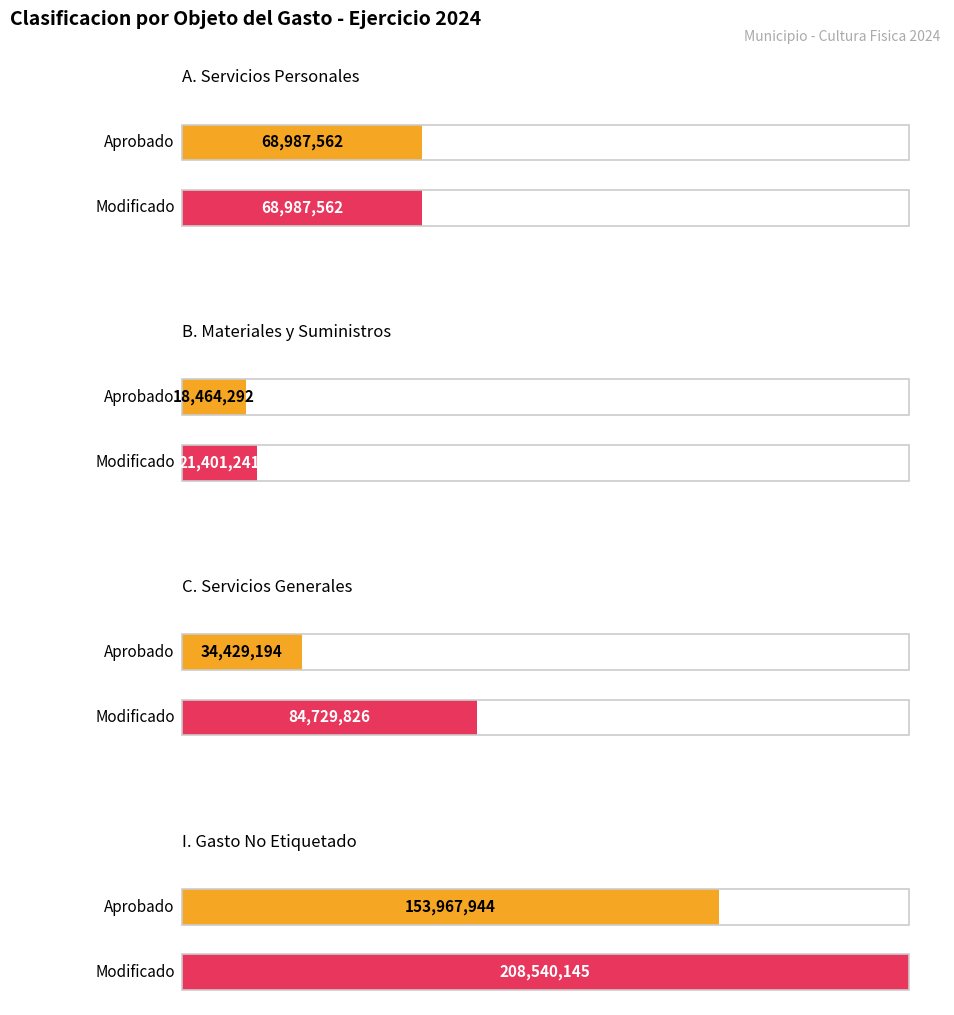

At which category does the chart reach its minimum across all series?

B. Materiales y Suministros